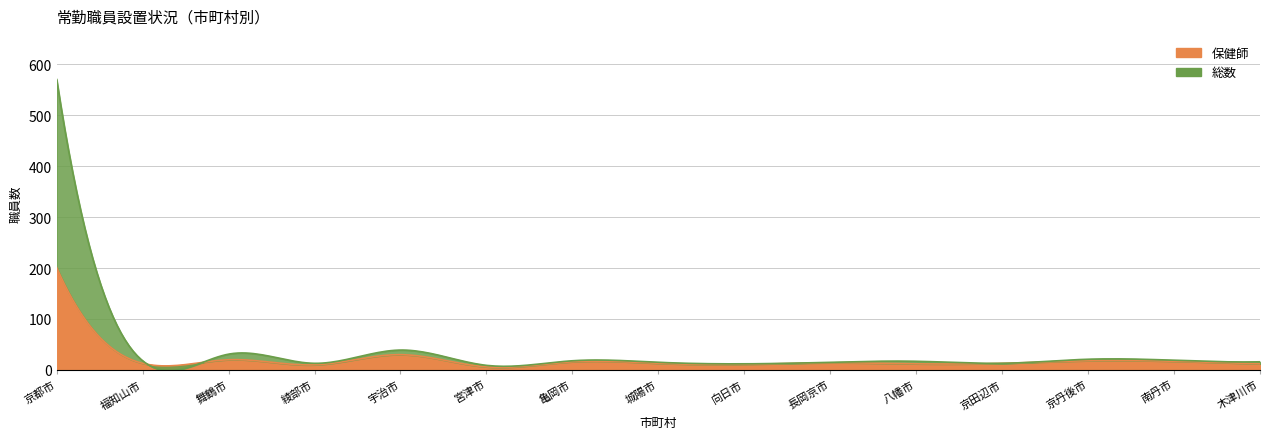

How many interior local valleys does the 総数 series have?

5